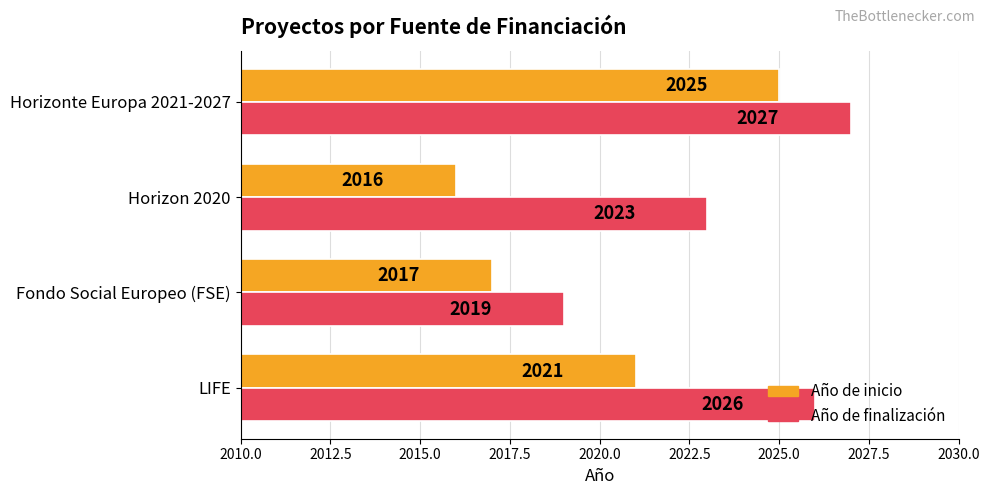

Rank the series by their average value, from lowest to highest.

Año de inicio, Año de finalización